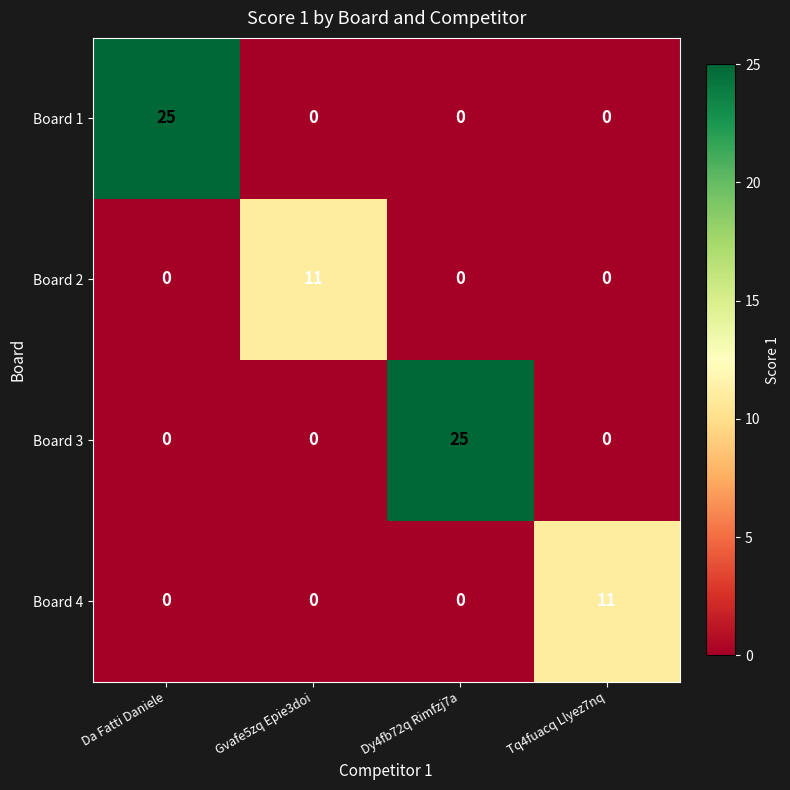

What is the total value across all series at Gvafe5zq Epie3doi?

11